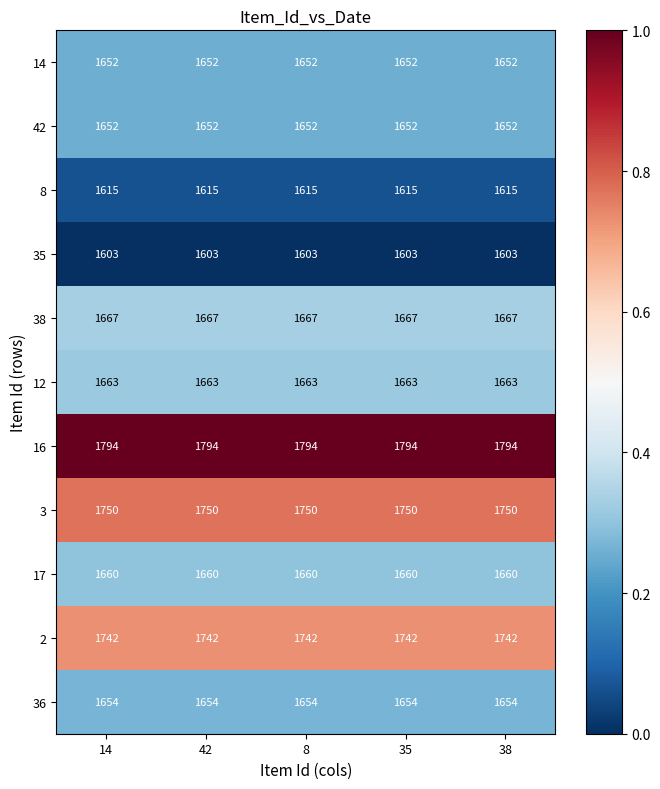

What is the greatest value displayed?

1794